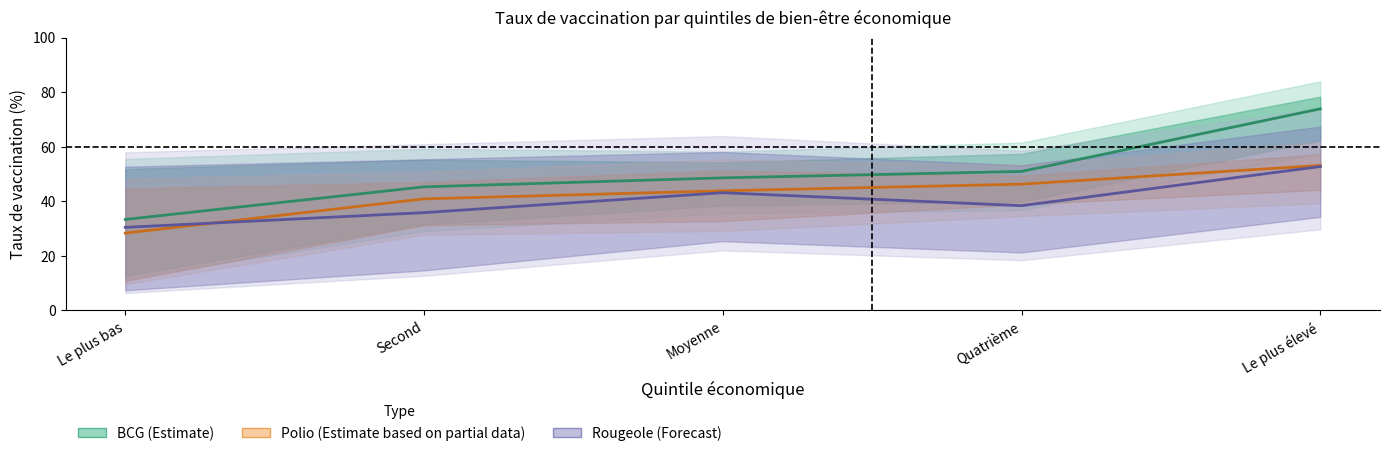

The BCG (Estimate) series shows 45.3 at Second. True or false?

True